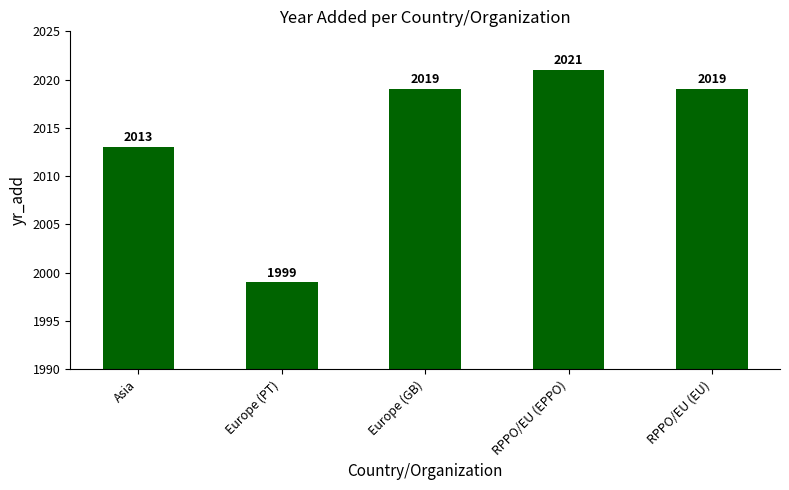

Reading left to right, what are all the values shown in this chart?

Asia=2013	Europe (PT)=1999	Europe (GB)=2019	RPPO/EU (EPPO)=2021	RPPO/EU (EU)=2019